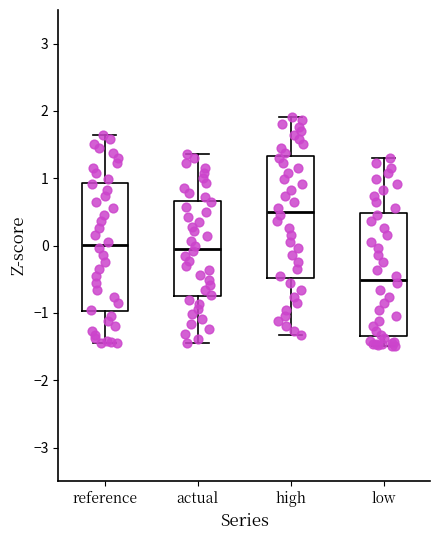

Reading left to right, transcribe this box plot: for each box, give where its median line is, the range the box spans, and where its two whiskers end, as read against the y-axis. The values are not printed on the chart, so give them approximately, as read against the axis.

reference: median 0.0, box -1.0 to 0.9, whiskers -1.5 to 1.6
actual: median 0.0, box -0.7 to 0.7, whiskers -1.5 to 1.4
high: median 0.5, box -0.5 to 1.3, whiskers -1.3 to 1.9
low: median -0.5, box -1.3 to 0.5, whiskers -1.5 to 1.3